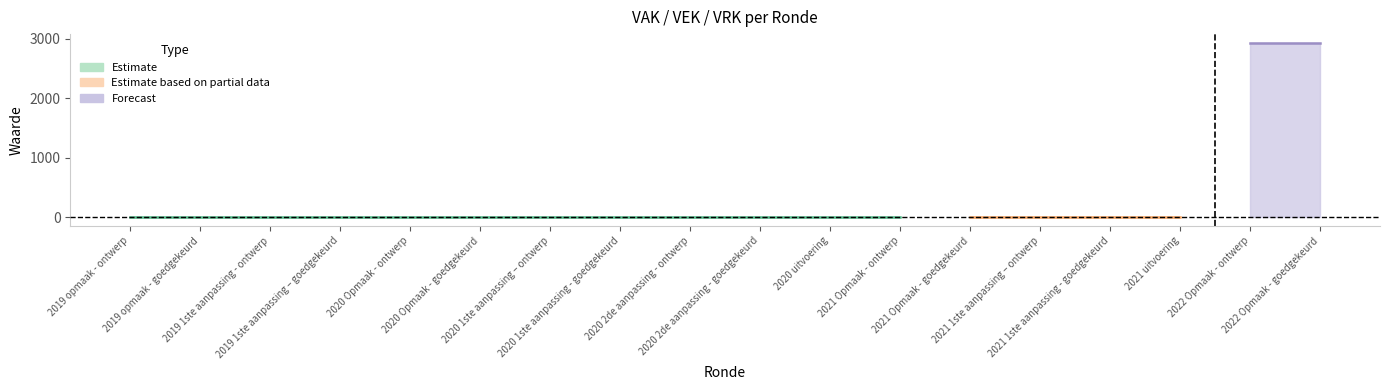

What position from the right is 2021 Opmaak - ontwerp?

7